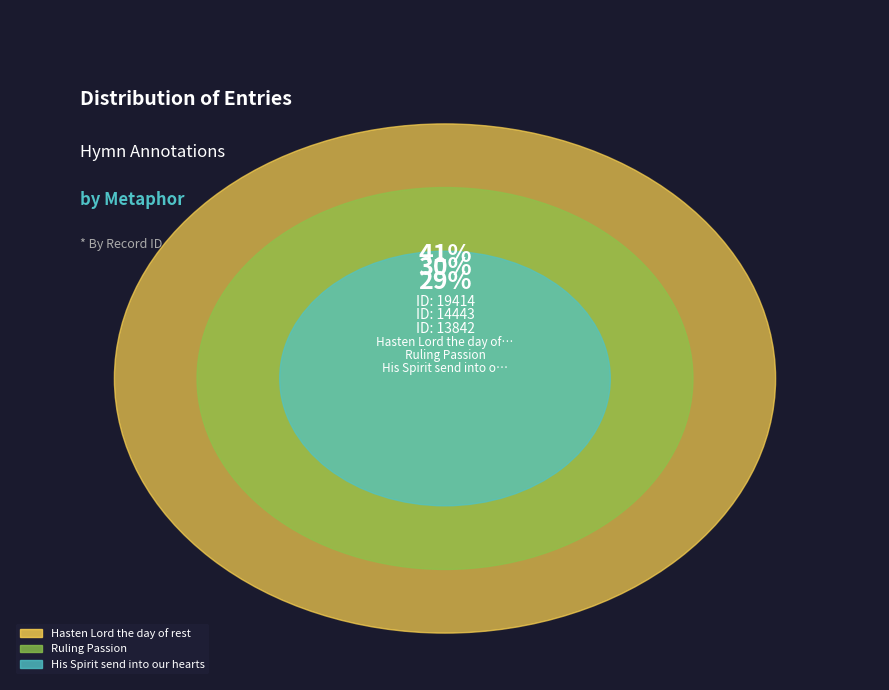

How much of the chart is everything except Hasten Lord the day of rest?

59.3%